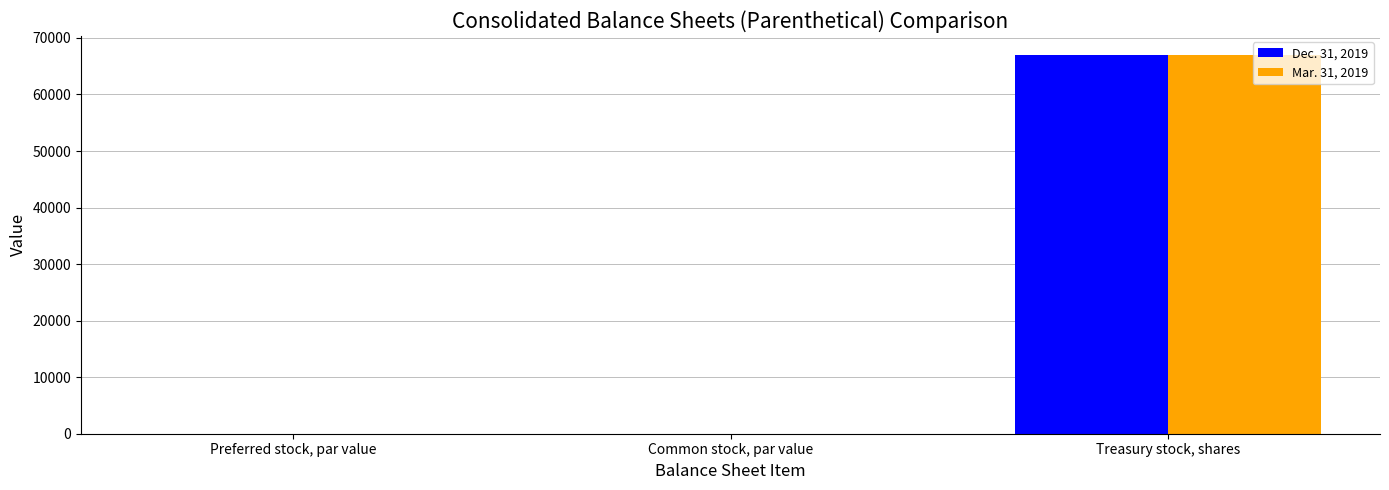

Which category has the highest value in the Dec. 31, 2019 series?

Treasury stock, shares